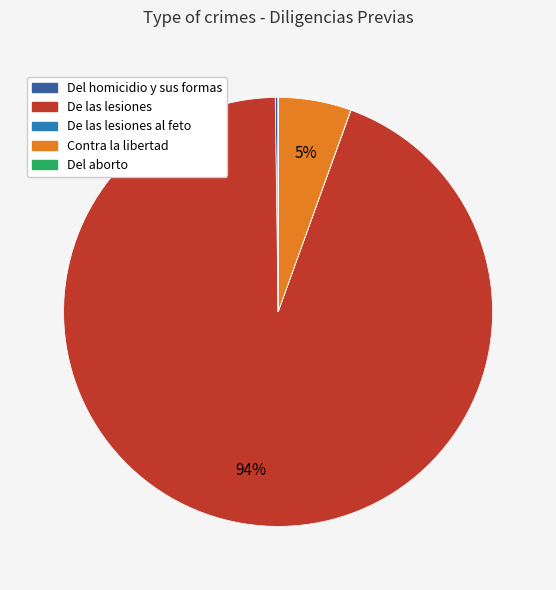

To the nearest percent, what is the average slice percentage?

20%